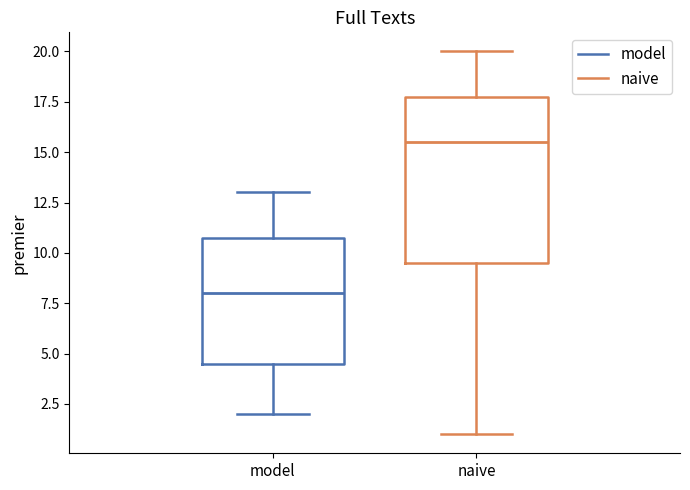

Which box is the tallest, from its lower edge to its upper edge?

naive